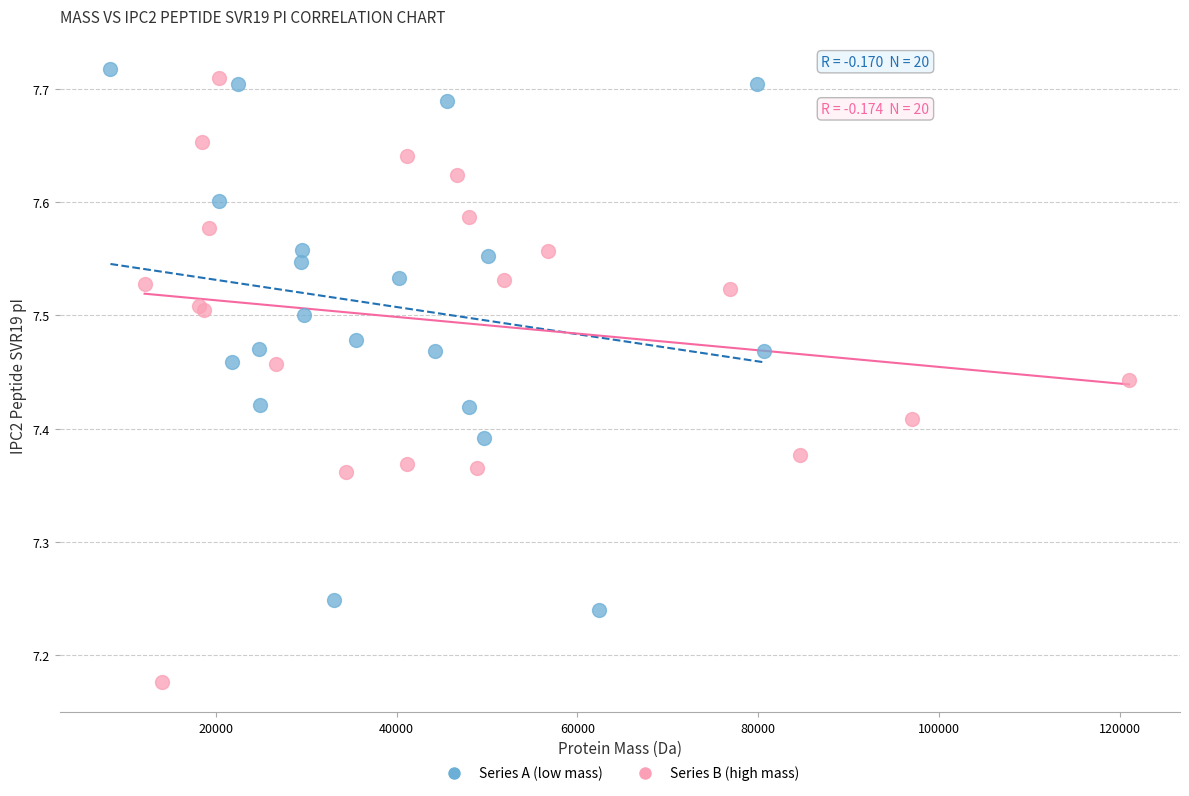

Which series contains the lowest Y value?

Series B (high mass)